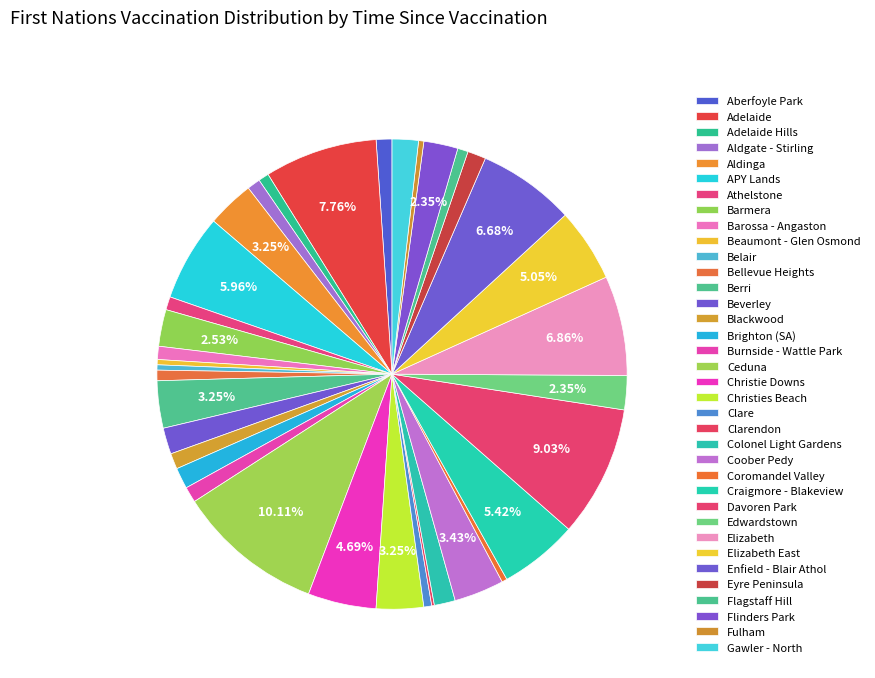

To the nearest percent, what percentage of the pie is Barmera?

3%